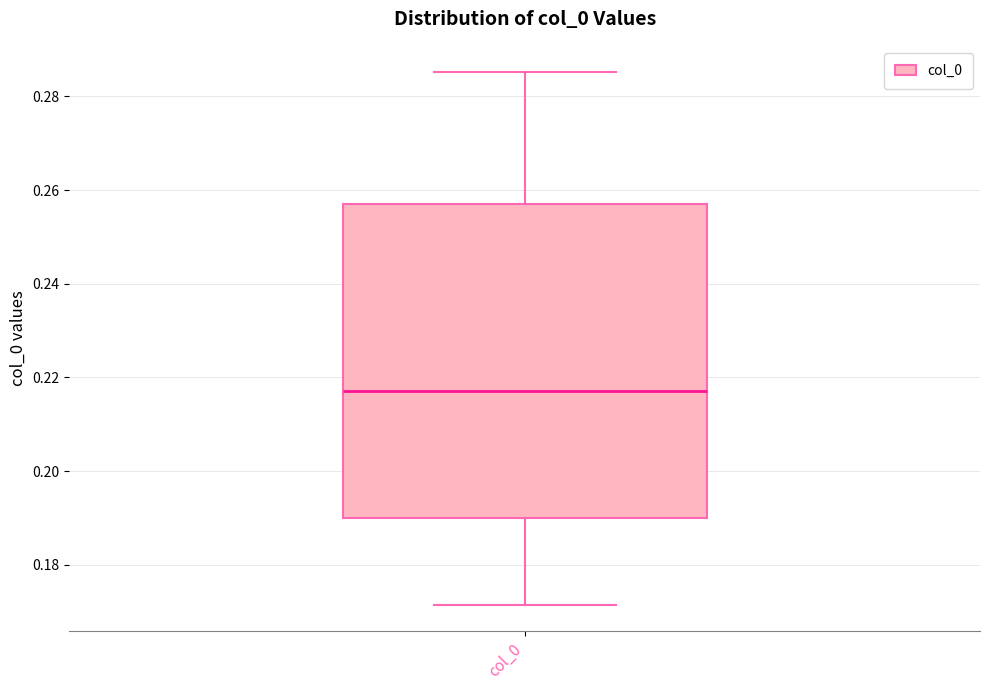

Transcribe this box plot: give where the median line is, the range the box spans, and where the two whiskers end, as read against the y-axis. The values are not printed on the chart, so give them approximately, as read against the axis.

median 0.218, box 0.190 to 0.258, whiskers 0.172 to 0.286